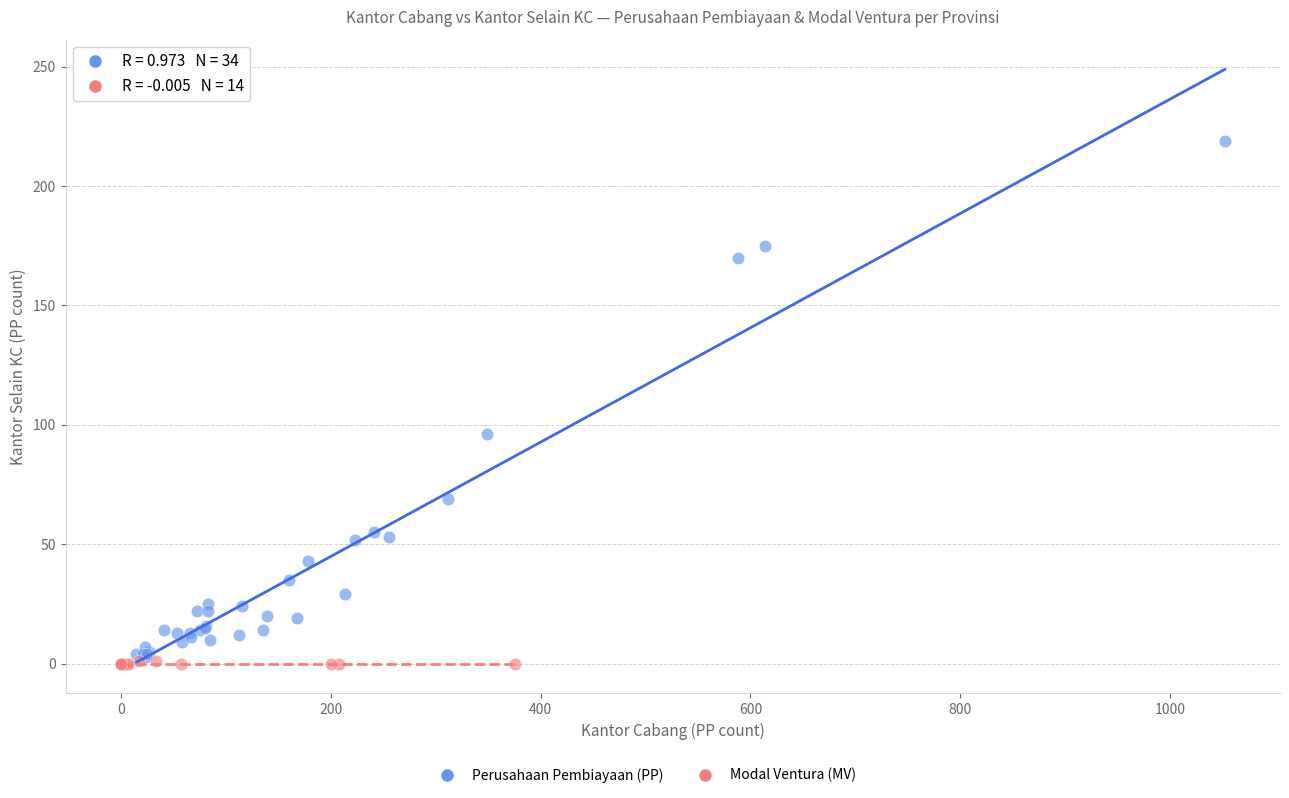

Which series reaches the maximum Y coordinate?

Perusahaan Pembiayaan (PP)